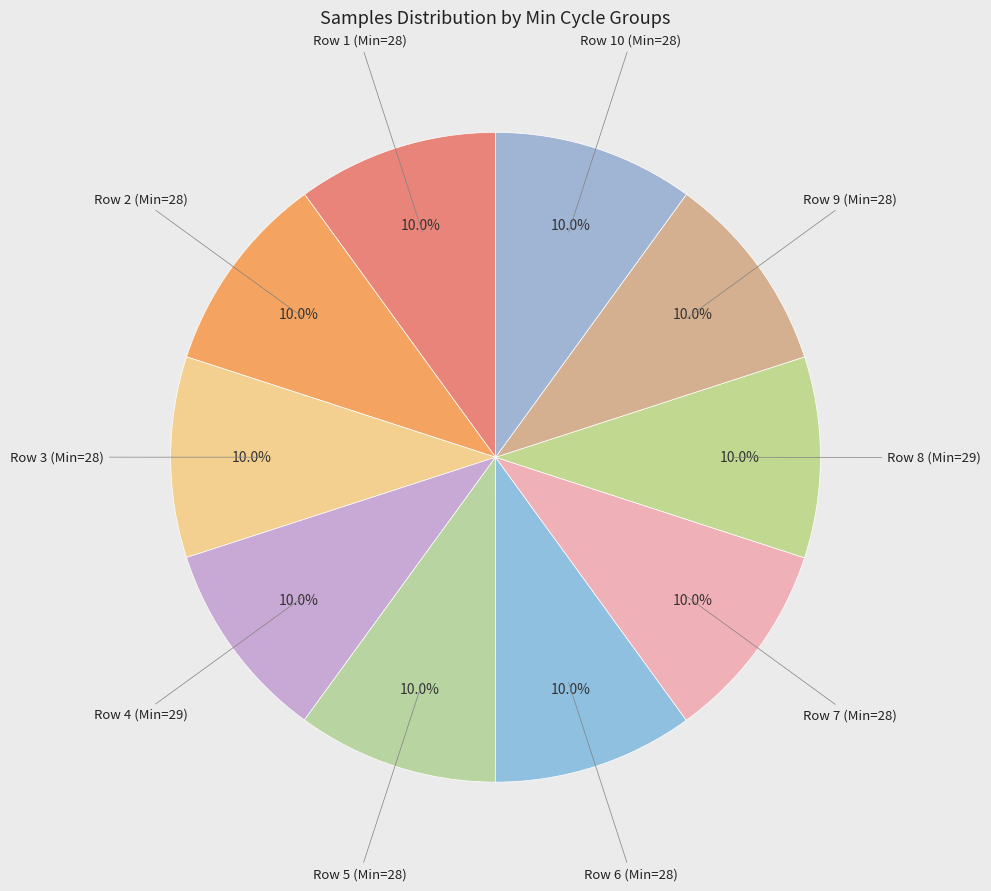

What is the largest slice in the pie chart?

29